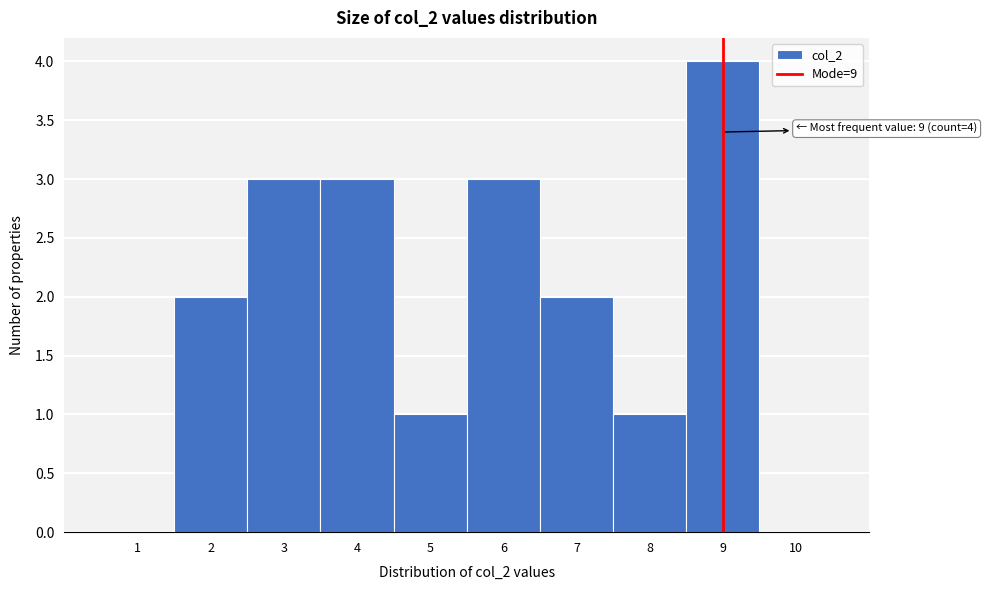

Which range on the x-axis has the tallest bar?

8.5 to 9.5